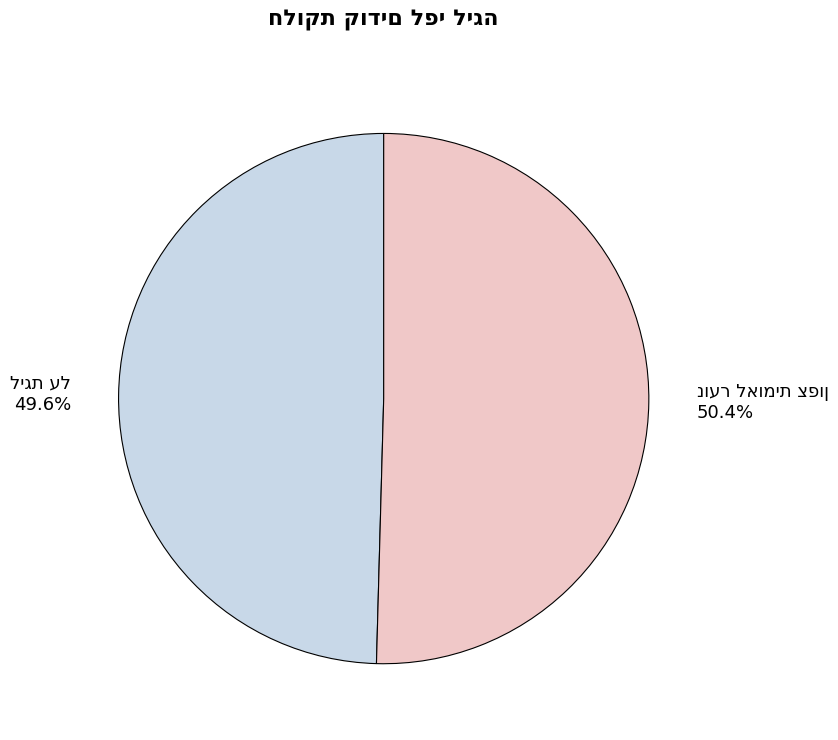

To the nearest percent, what is the average slice percentage?

50%